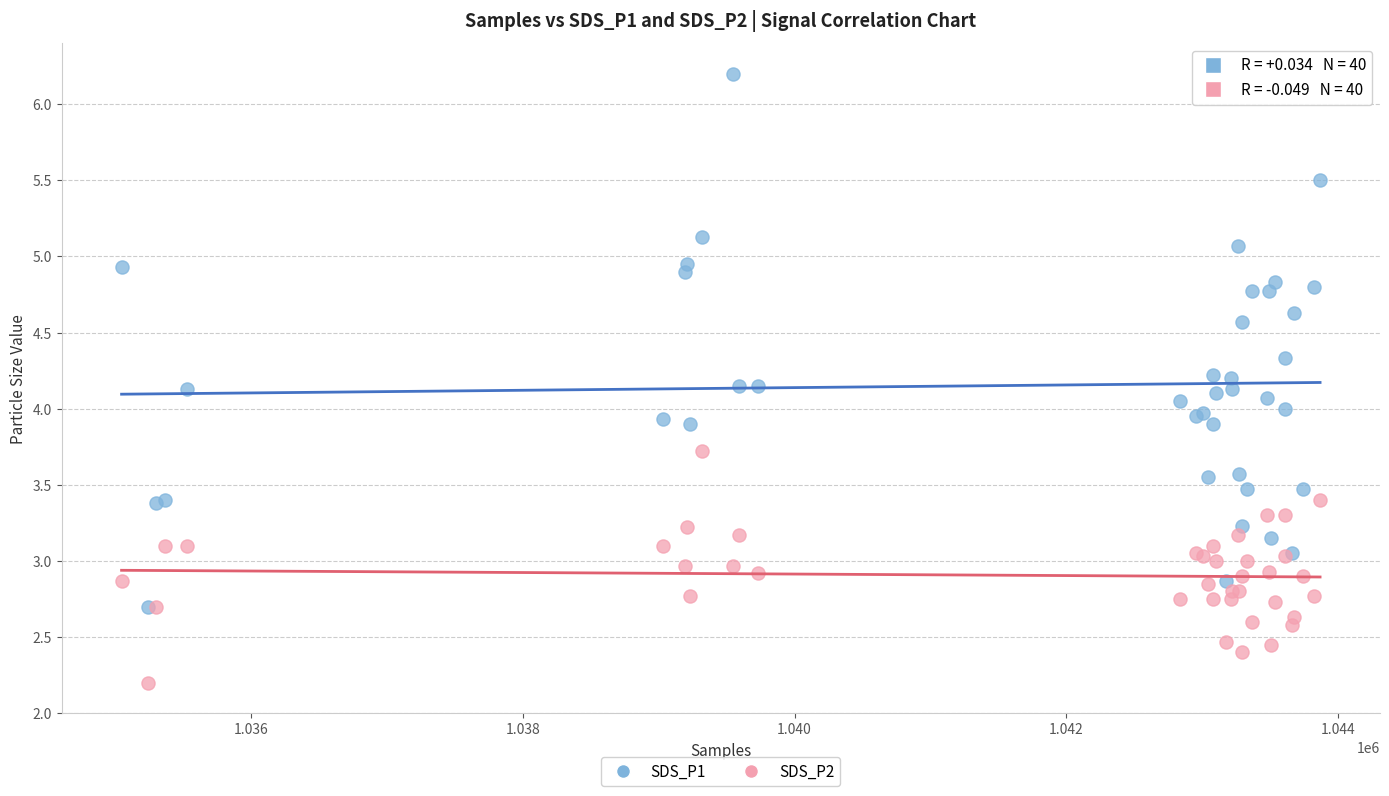

Which series reaches the maximum Y coordinate?

SDS_P1